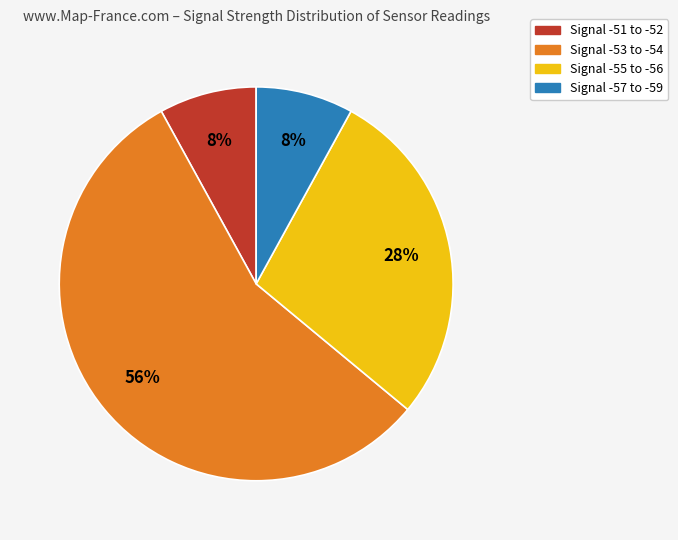

Is there any slice that represents more than half of the pie?

Yes